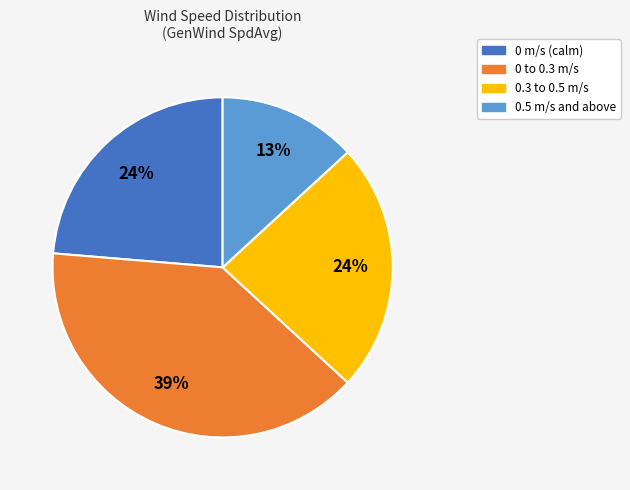

Is there a majority slice in this chart?

No